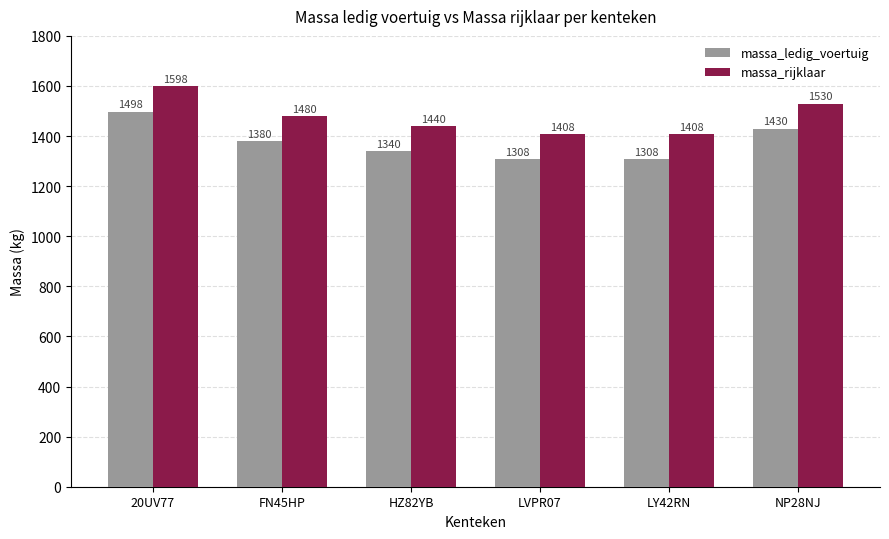

What are all the series names shown in the legend?

massa_ledig_voertuig, massa_rijklaar